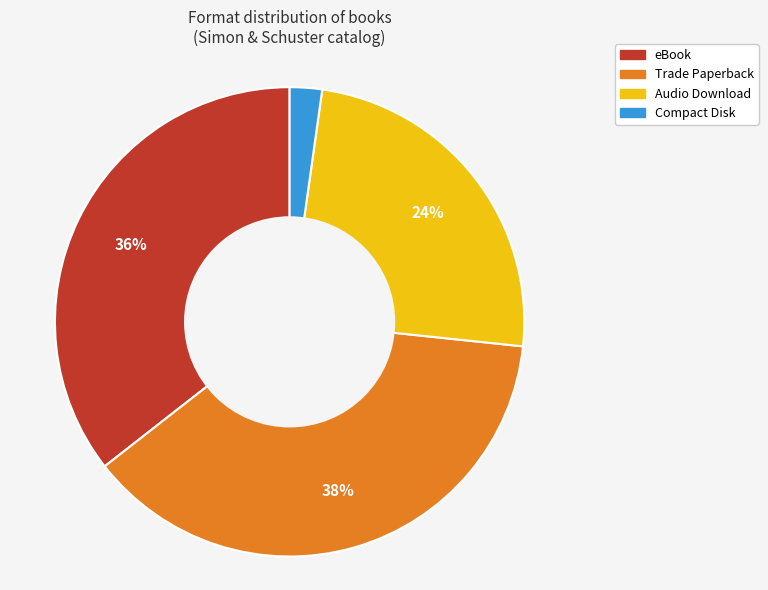

Does eBook represent more than half of the total?

No